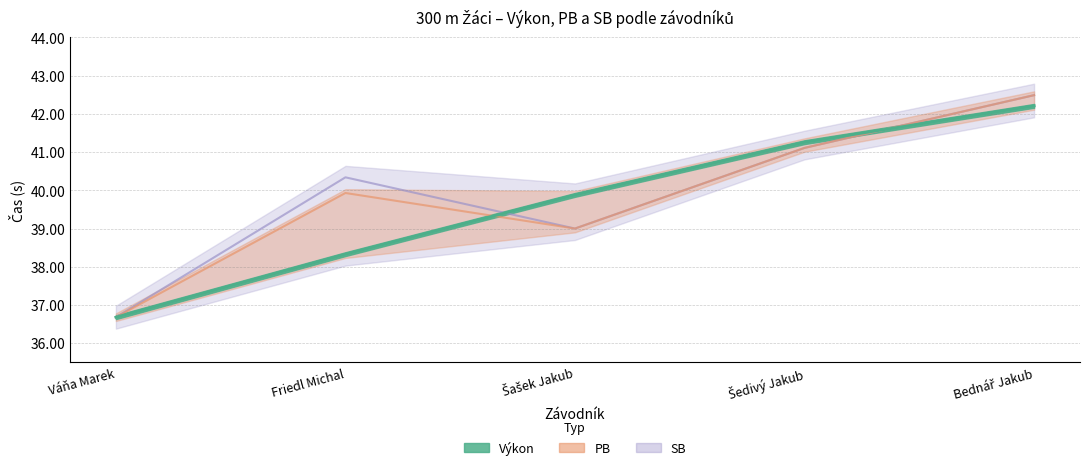

What is the highest value of the Výkon series?

42.2